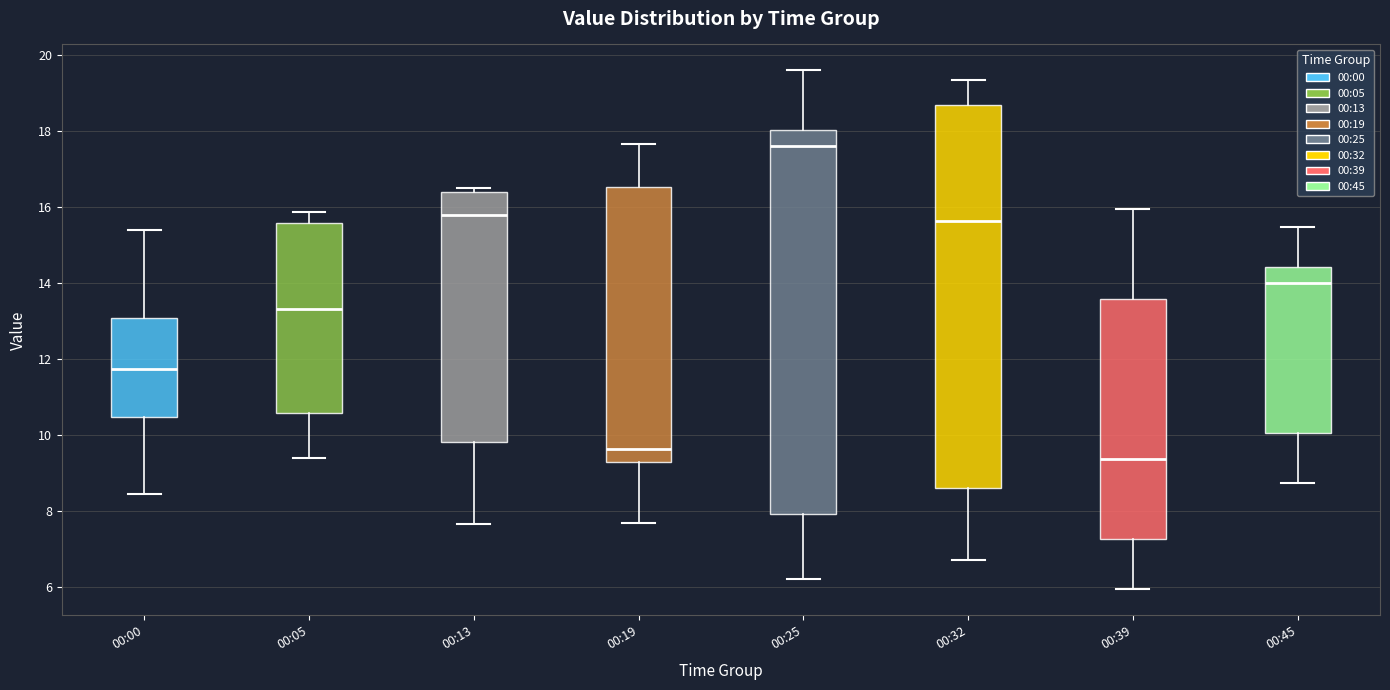

Reading left to right, read every box against the y-axis: the position of its median line, the range the box covers, and the ends of its whiskers. The values are not printed on the chart, so give them approximately, as read against the axis.

00:00: median 11.8, box 10.4 to 13.0, whiskers 8.4 to 15.4
00:05: median 13.4, box 10.6 to 15.6, whiskers 9.4 to 15.8
00:13: median 15.8, box 9.8 to 16.4, whiskers 7.6 to 16.6
00:19: median 9.6, box 9.2 to 16.6, whiskers 7.6 to 17.6
00:25: median 17.6, box 8.0 to 18.0, whiskers 6.2 to 19.6
00:32: median 15.6, box 8.6 to 18.8, whiskers 6.8 to 19.4
00:39: median 9.4, box 7.2 to 13.6, whiskers 6.0 to 16.0
00:45: median 14.0, box 10.0 to 14.4, whiskers 8.8 to 15.4